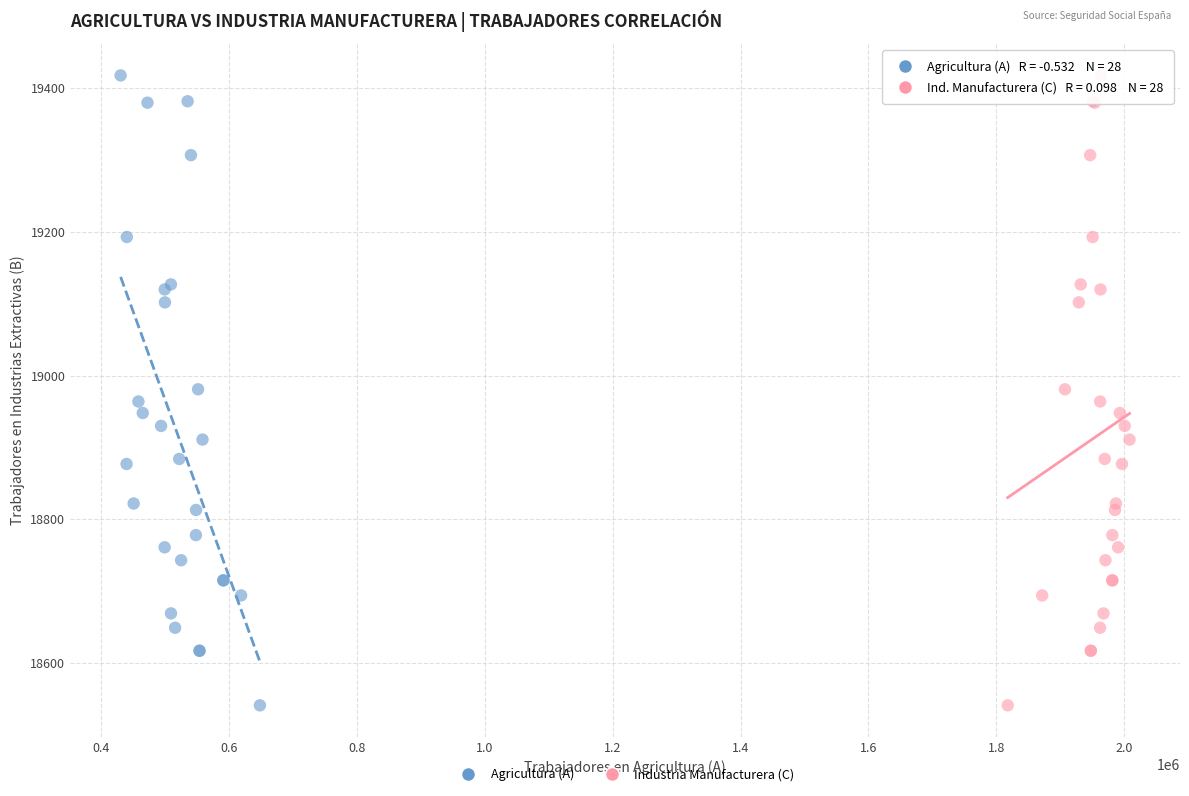

What are all the series names shown in the legend?

Agricultura (A), Industria Manufacturera (C)